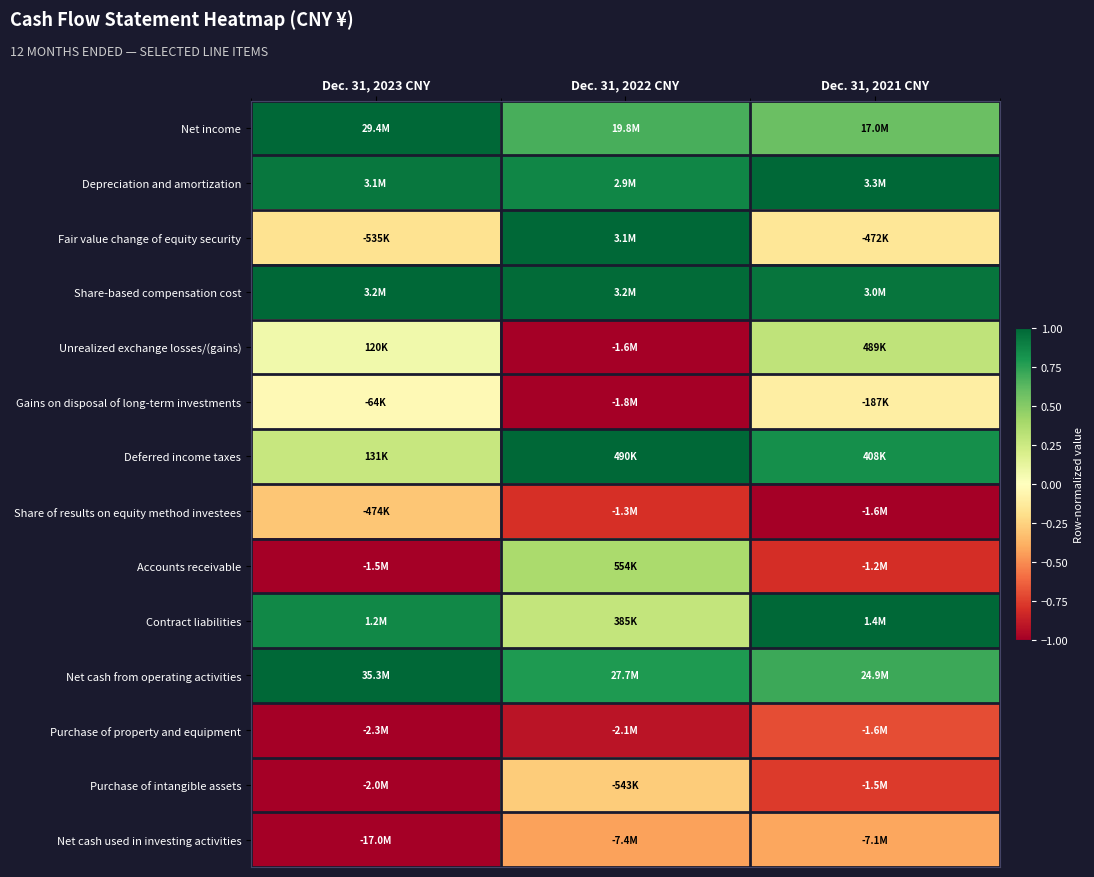

What is the difference between the highest and lowest values at Dec. 31, 2022 CNY?

2.0